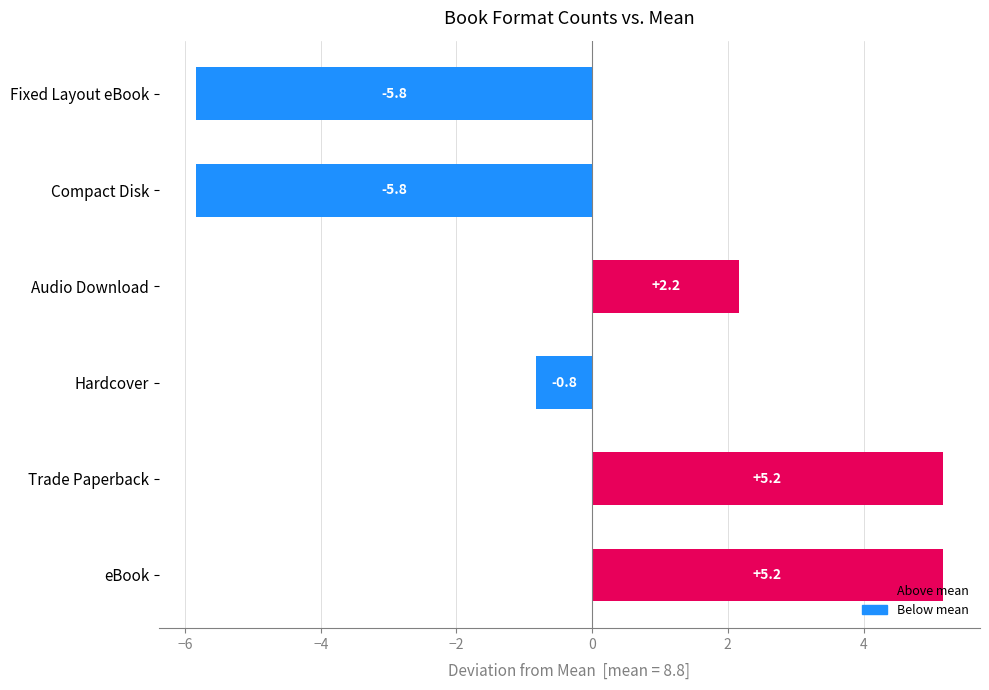

Is it true that the value at Hardcover is -1.2?

False